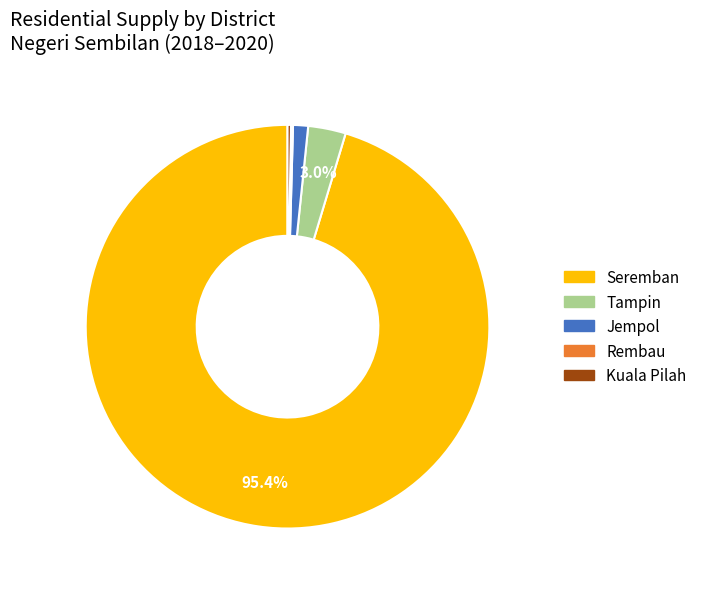

Is there a majority slice in this chart?

Yes